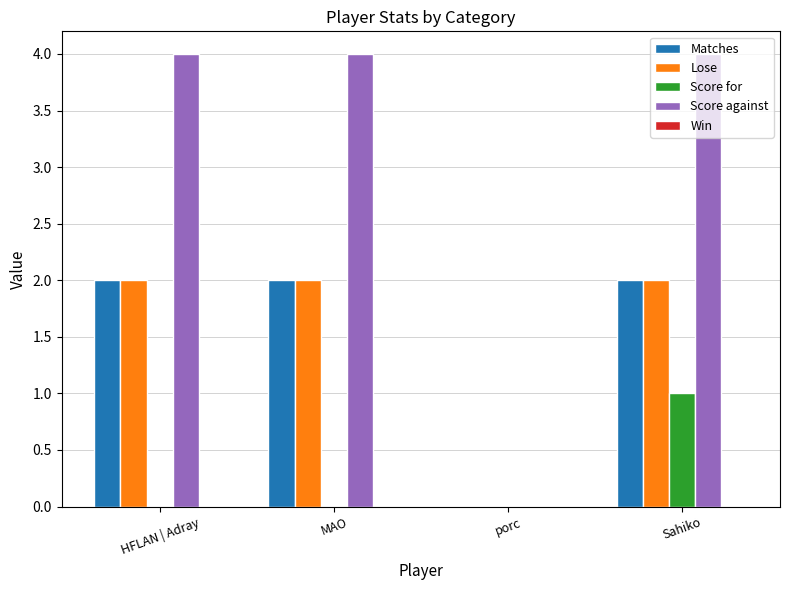

How many groups of bars are there?

4